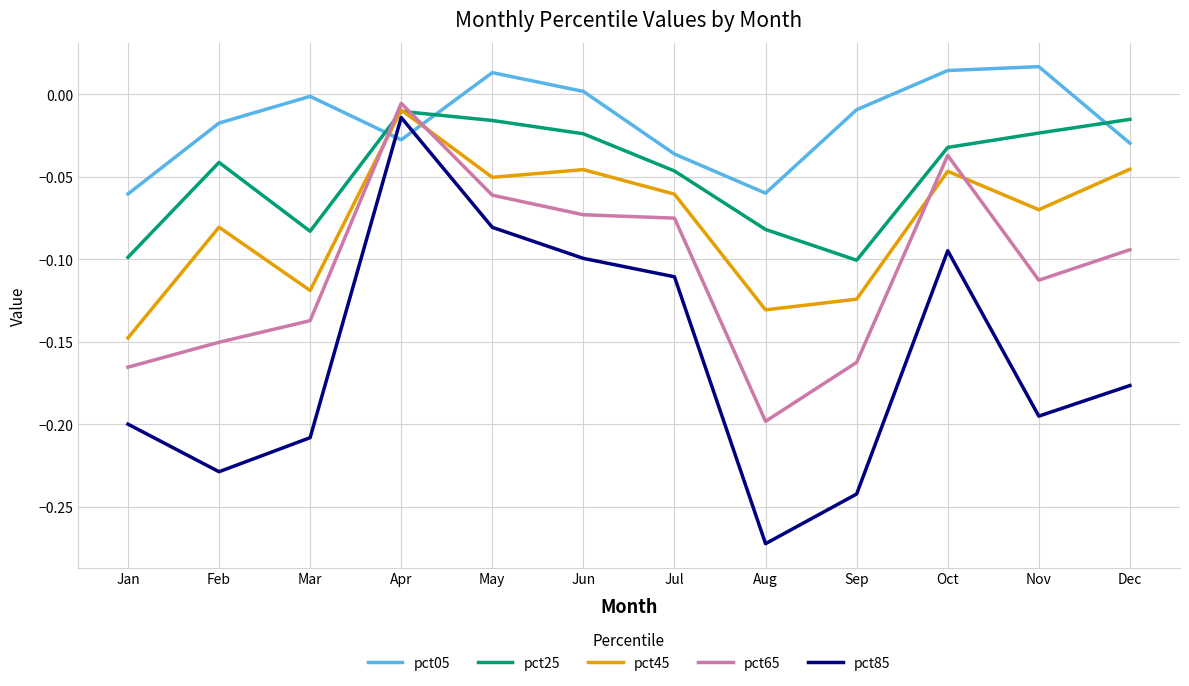

What is the difference between the maximum and second lowest values in the pct65 series?

0.2